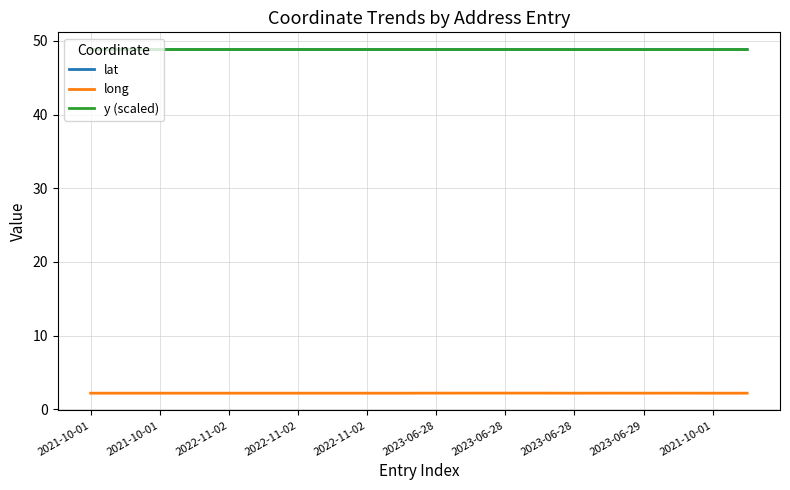

What is the minimum value shown in the chart?

2.2